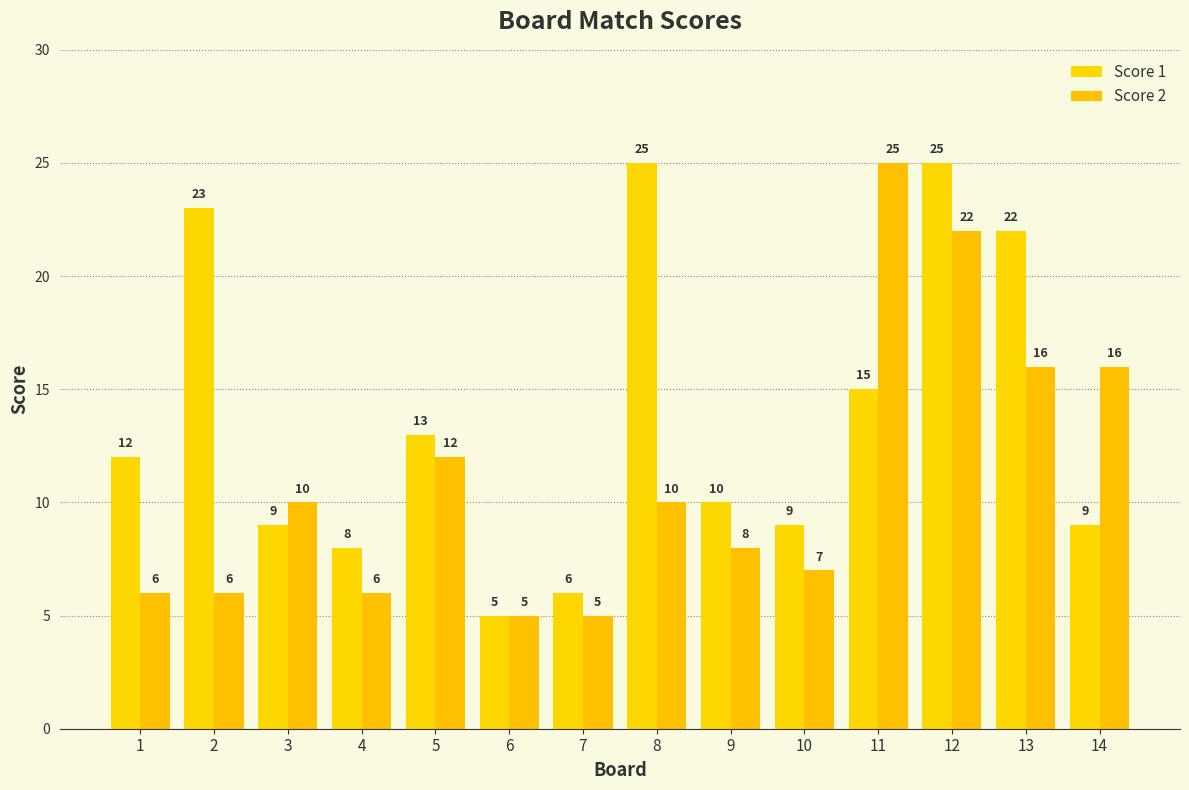

True or false: Score 1 has a value of 1 at 6.

False